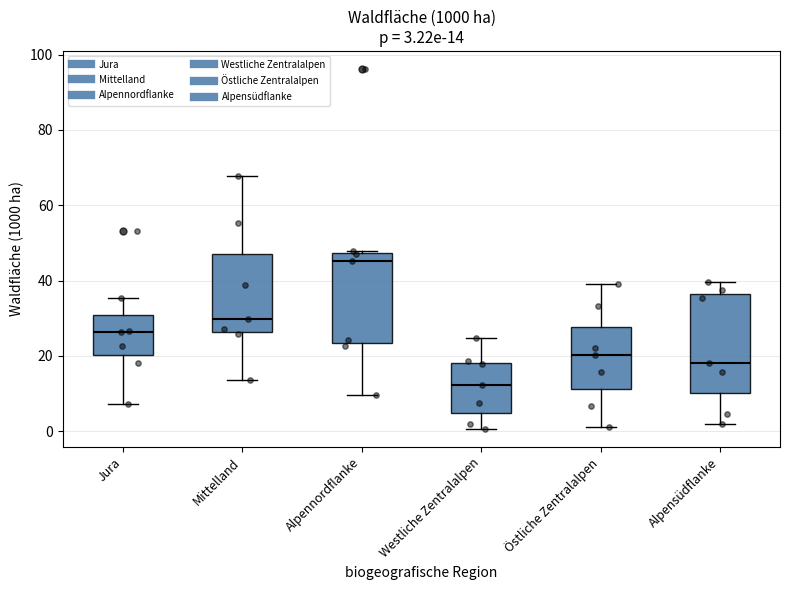

Which box's median line is the lowest?

Westliche Zentralalpen